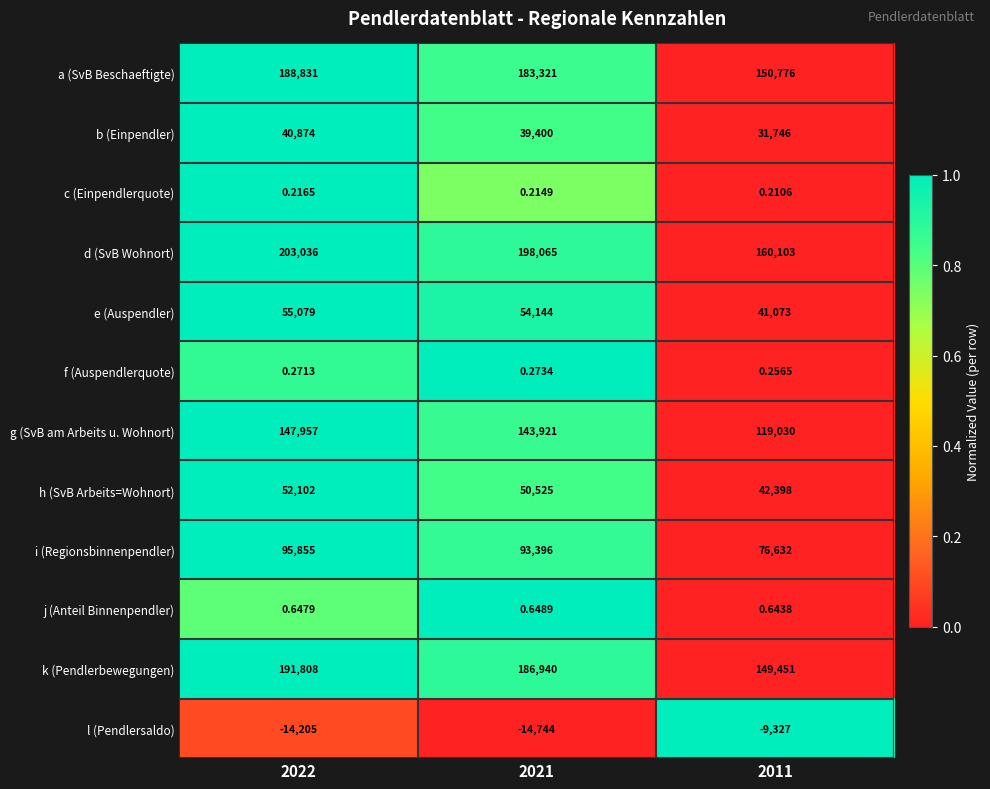

At which category is the sum across all series the highest?

2022